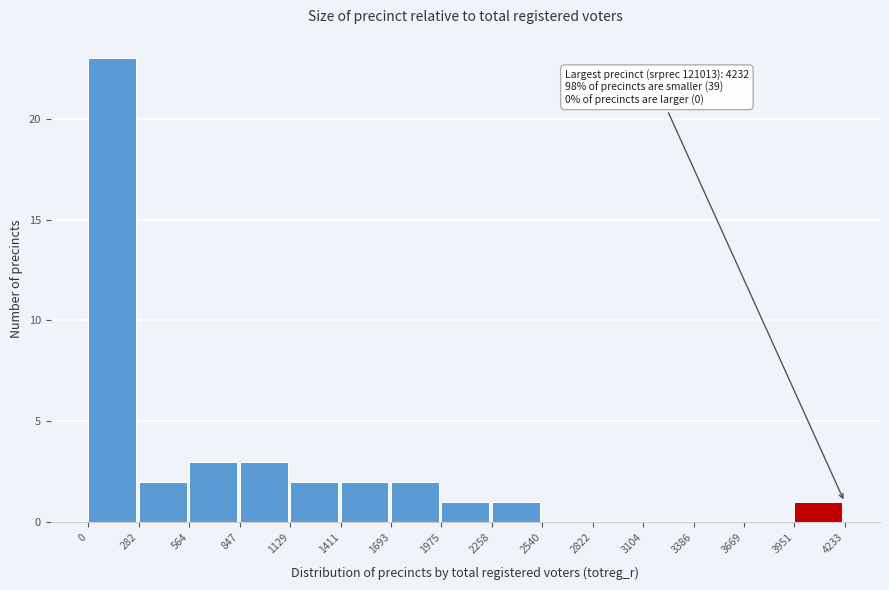

Over which range of the x-axis is the bar tallest?

0 to 282